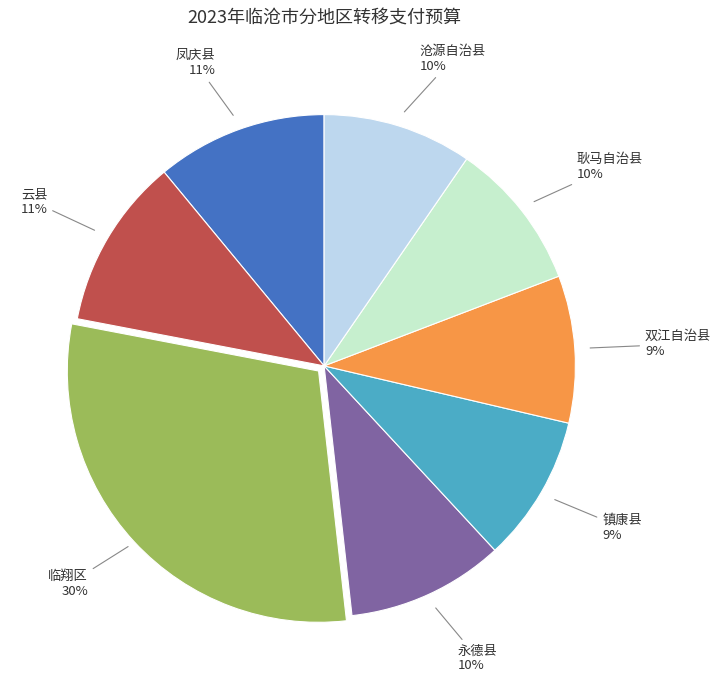

Does any single category account for the majority?

No